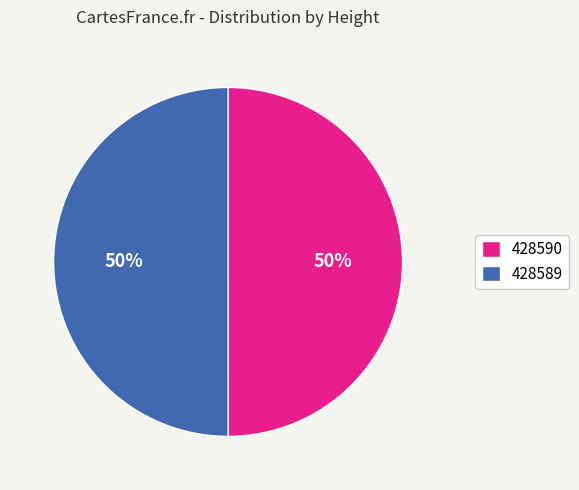

Approximately how many times larger is the value at 428589 compared to 428590?

1.0